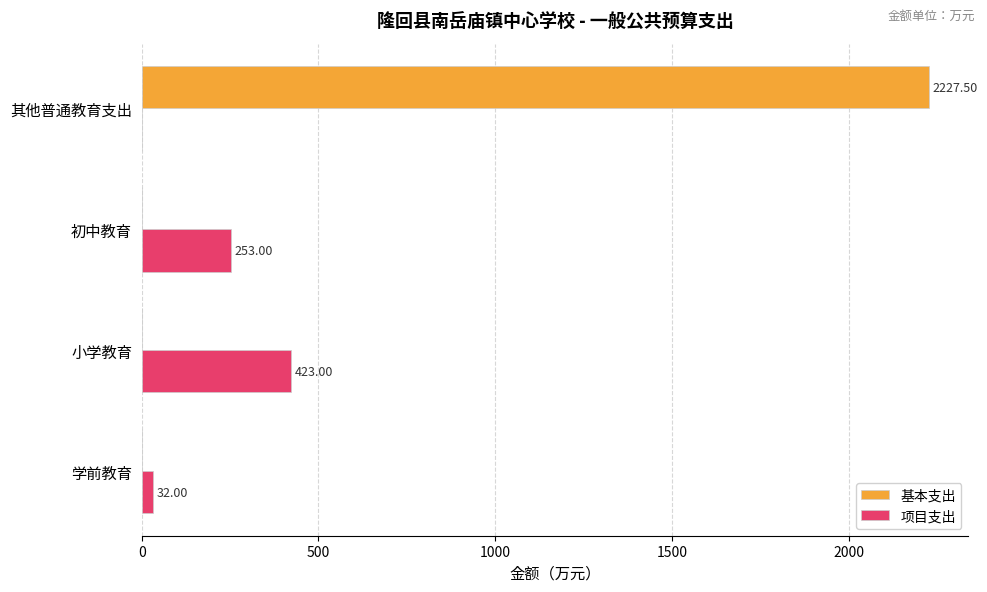

At which label is 项目支出 closest to 211?

初中教育